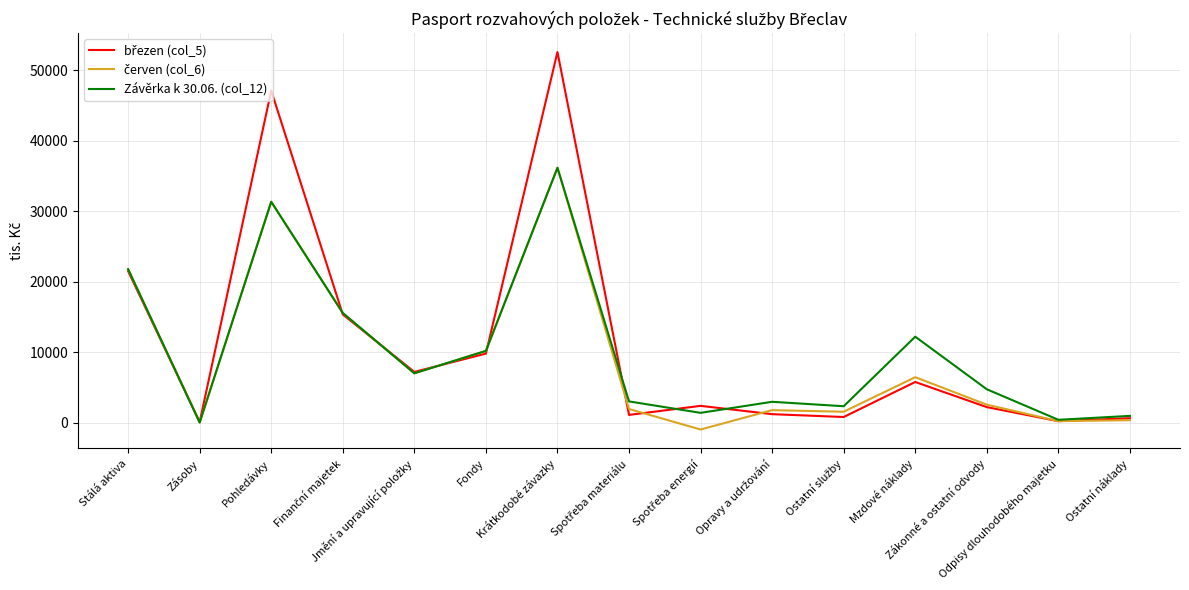

Does the chart have visible grid lines?

Yes